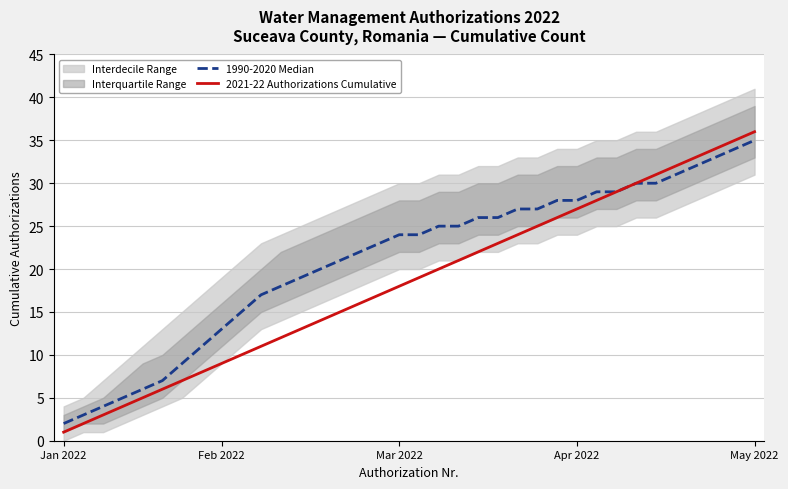

Reading right to left, list all the values displayed in this chart.

1990-2020 Median: 35	34	33	32	31	30	30	29	29	28	28	27	27	26	26	25	25	24	24	23	22	21	20	19	18	17	15	13	11	9	7	6	5	4	3	2
2021-22 Authorizations Cumulative: 36	35	34	33	32	31	30	29	28	27	26	25	24	23	22	21	20	19	18	17	16	15	14	13	12	11	10	9	8	7	6	5	4	3	2	1